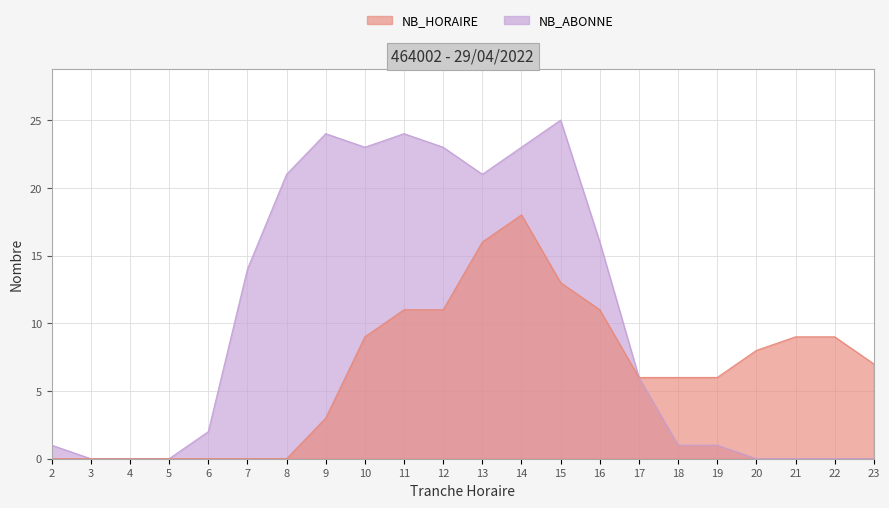

True or false: NB_ABONNE and NB_HORAIRE intersect in this chart.

False